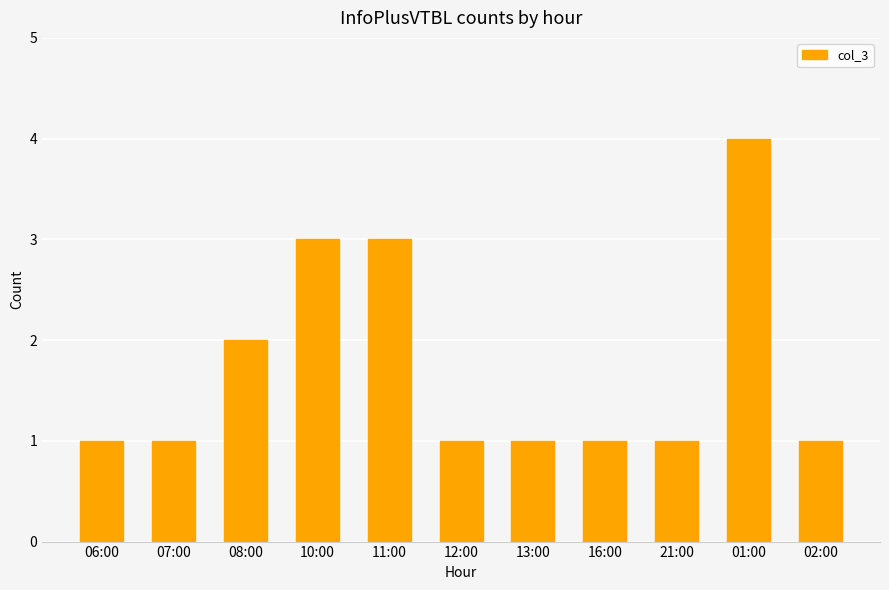

Reading left to right, transcribe all the data shown in this chart.

06:00=1	07:00=1	08:00=2	10:00=3	11:00=3	12:00=1	13:00=1	16:00=1	21:00=1	01:00=4	02:00=1